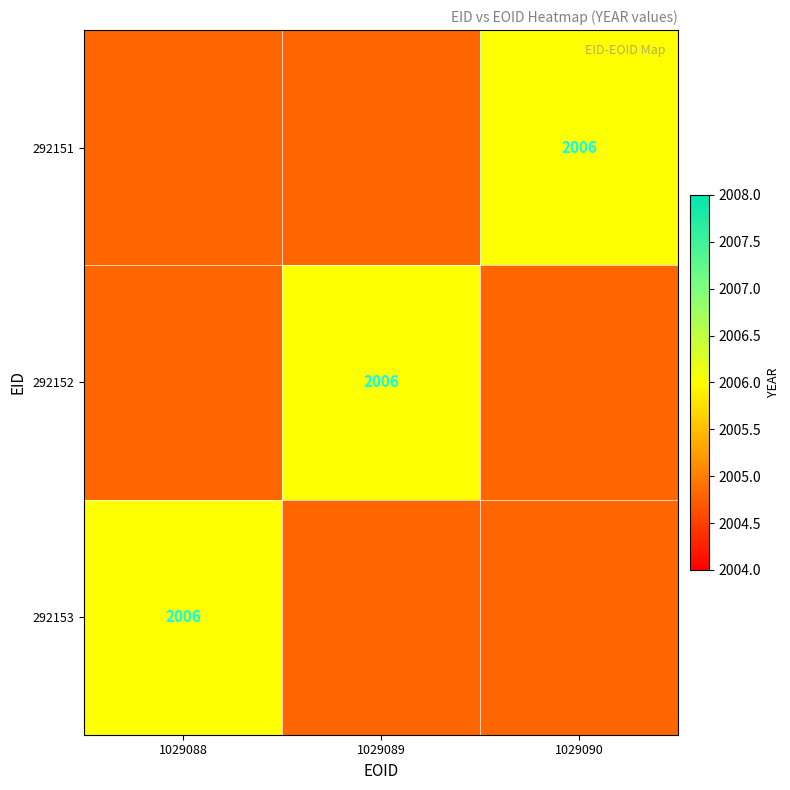

Which has a higher value, 1029090 or 1029088?

1029088